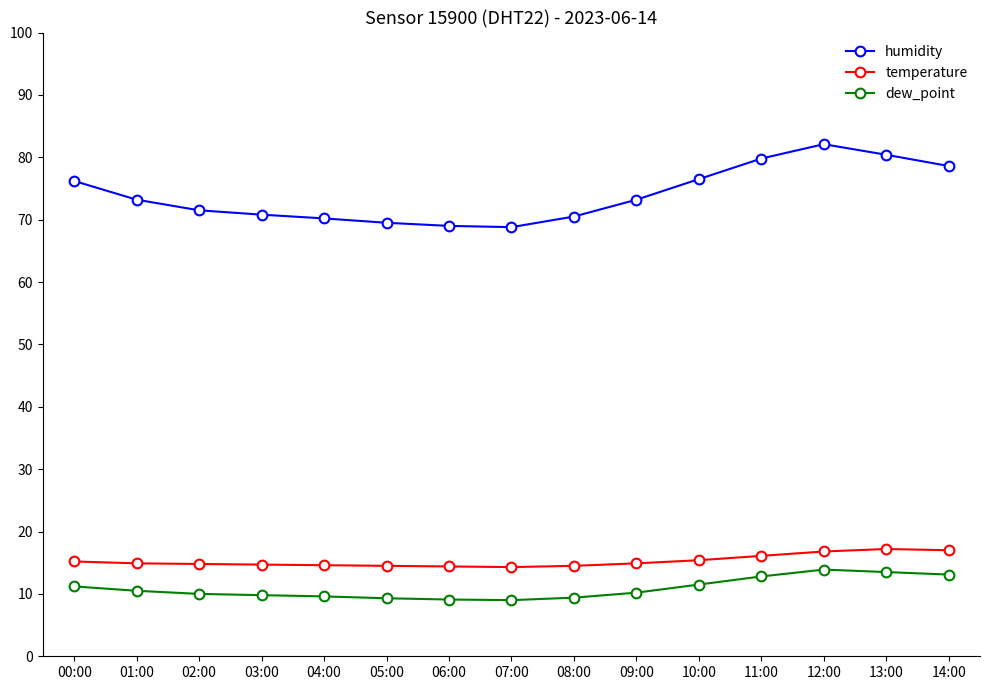

Which series has the largest total across all categories?

humidity